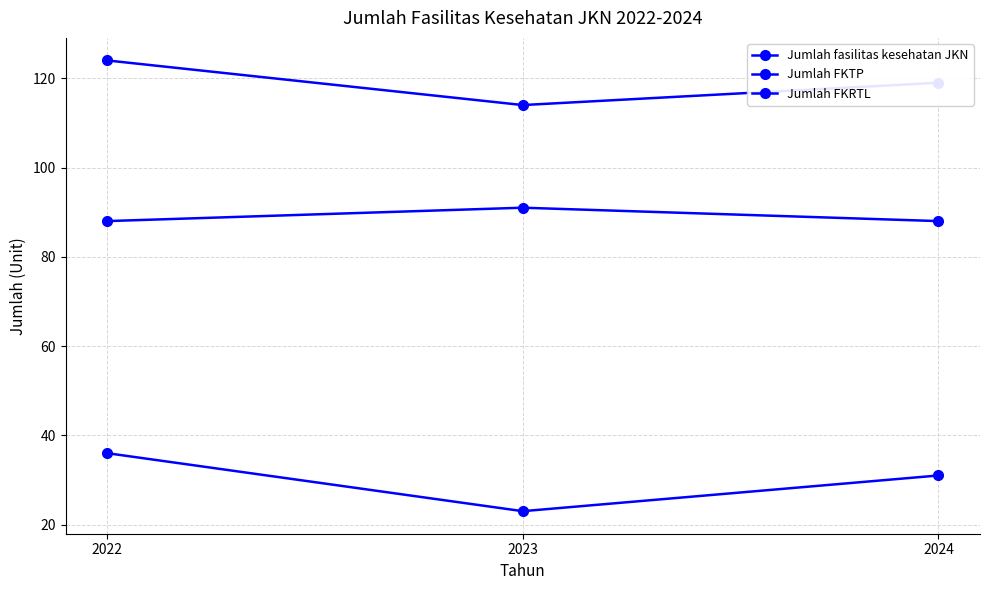

Does the chart have visible grid lines?

Yes